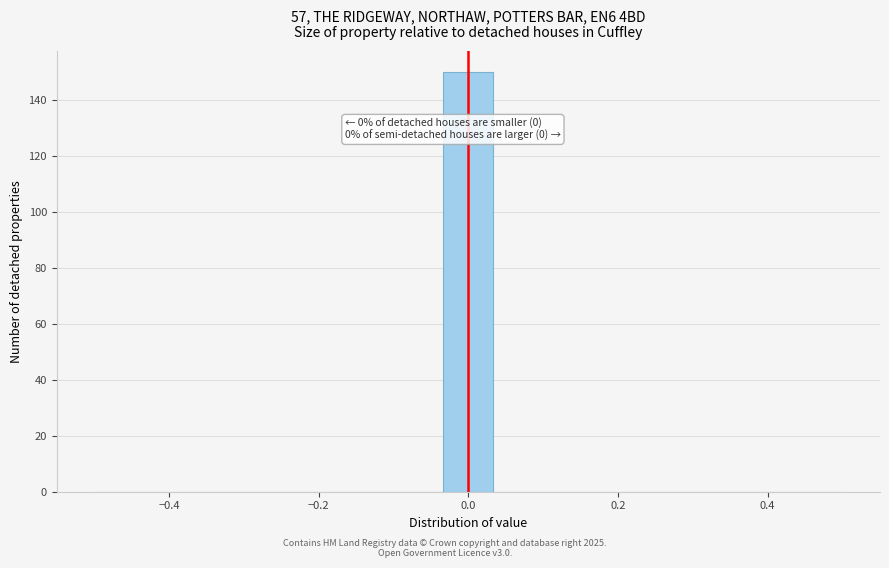

Read against the x-axis, roughly where is the centre of the tallest bar?

0.00